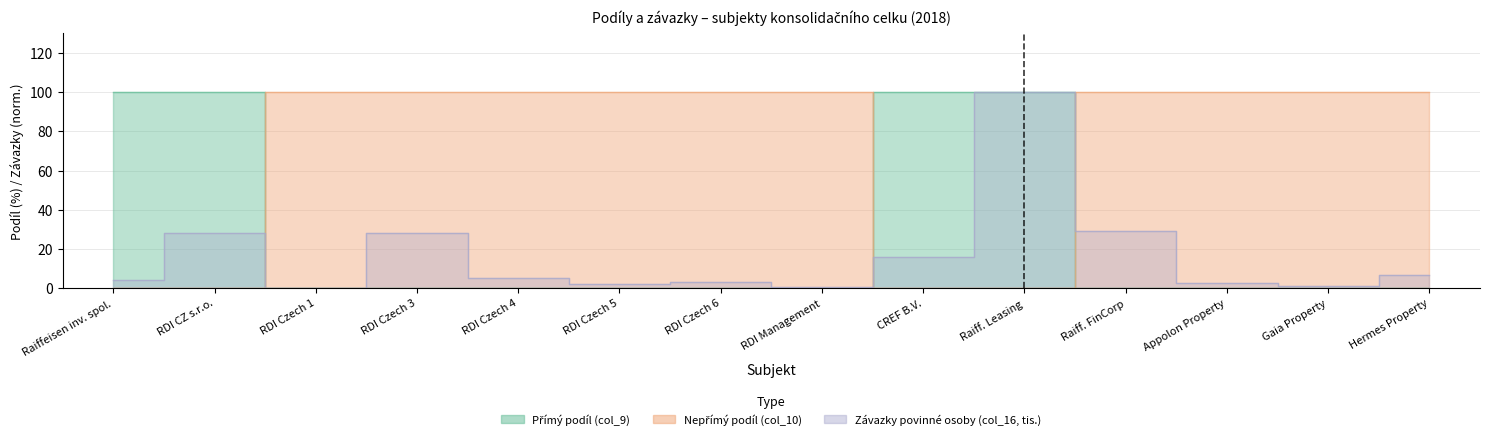

Where does the Závazky povinné osoby (col_16, tis.) series first go above 5?

RDI CZ s.r.o.